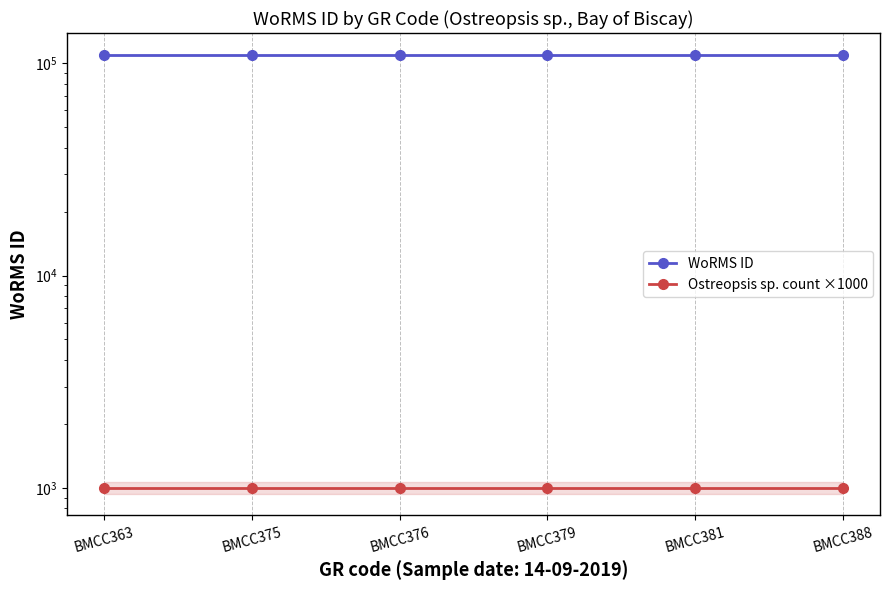

What is the maximum value for WoRMS ID?

109524